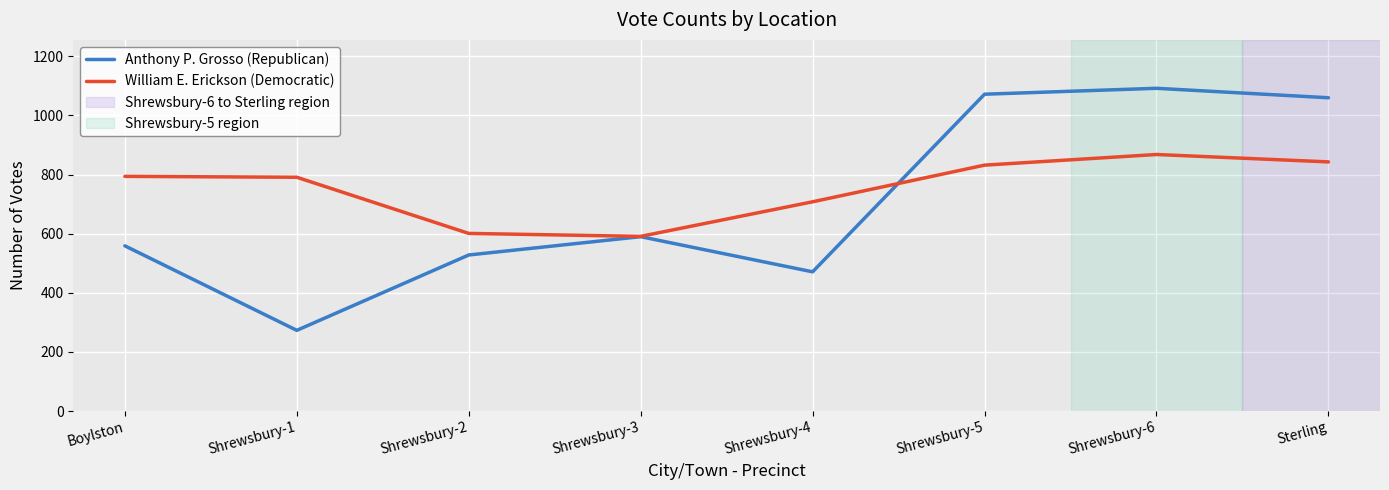

In William E. Erickson (Democratic), how many points are higher than both neighbors (excluding endpoints)?

1